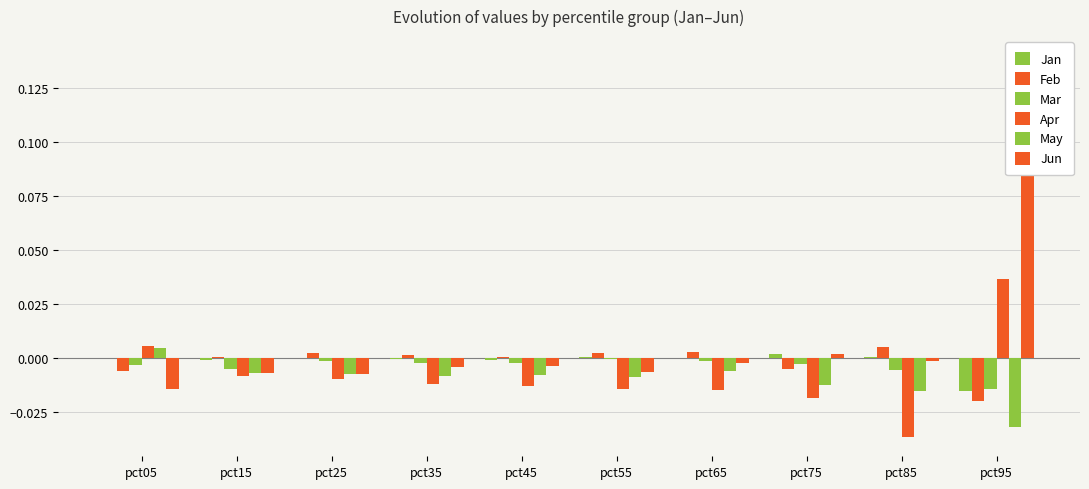

Reading right to left, extract all data points from this chart.

Jan: pct95=-0.0	pct85=0.0	pct75=0.0	pct65=0.0	pct55=0.0	pct45=-0.0	pct35=-0.0	pct25=0.0	pct15=-0.0	pct05=0.0
Feb: pct95=-0.0	pct85=0.0	pct75=-0.0	pct65=0.0	pct55=0.0	pct45=0.0	pct35=0.0	pct25=0.0	pct15=0.0	pct05=-0.0
Mar: pct95=-0.0	pct85=-0.0	pct75=-0.0	pct65=-0.0	pct55=-0.0	pct45=-0.0	pct35=-0.0	pct25=-0.0	pct15=-0.0	pct05=-0.0
Apr: pct95=0.0	pct85=-0.0	pct75=-0.0	pct65=-0.0	pct55=-0.0	pct45=-0.0	pct35=-0.0	pct25=-0.0	pct15=-0.0	pct05=0.0
May: pct95=-0.0	pct85=-0.0	pct75=-0.0	pct65=-0.0	pct55=-0.0	pct45=-0.0	pct35=-0.0	pct25=-0.0	pct15=-0.0	pct05=0.0
Jun: pct95=0.1	pct85=-0.0	pct75=0.0	pct65=-0.0	pct55=-0.0	pct45=-0.0	pct35=-0.0	pct25=-0.0	pct15=-0.0	pct05=-0.0